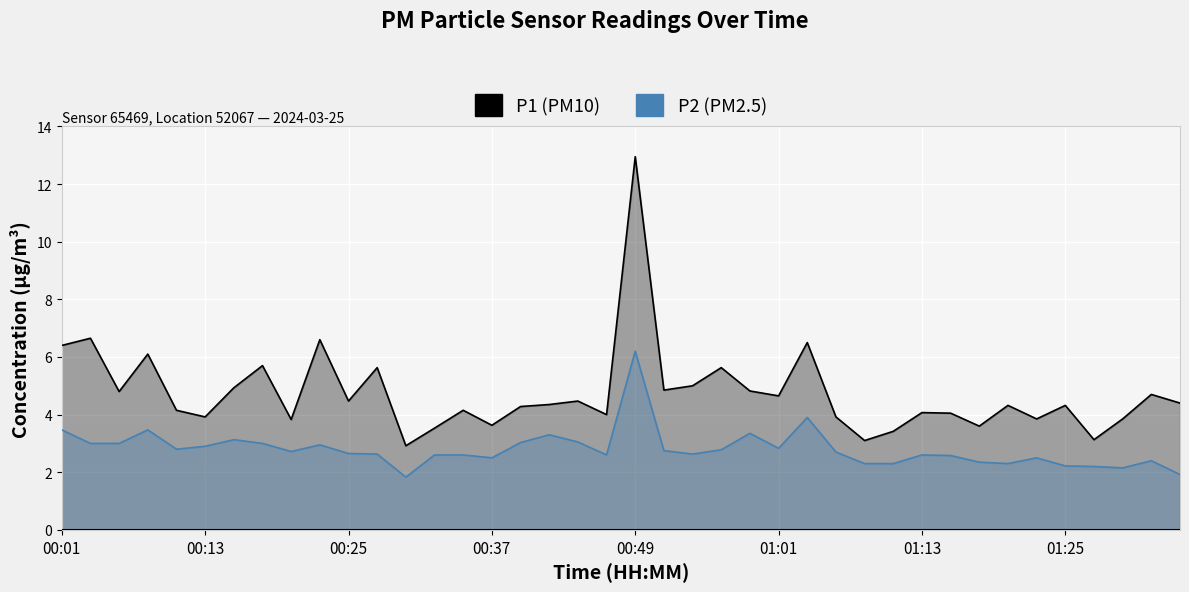

At 19, list the series in order from largest to smallest.

P1, P2